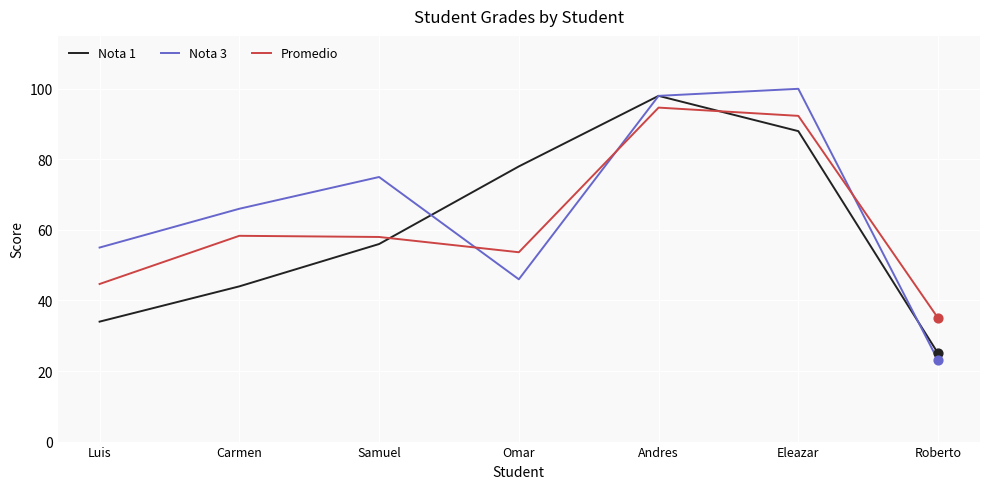

What are all the series names shown in the legend?

Nota 1, Nota 3, Promedio